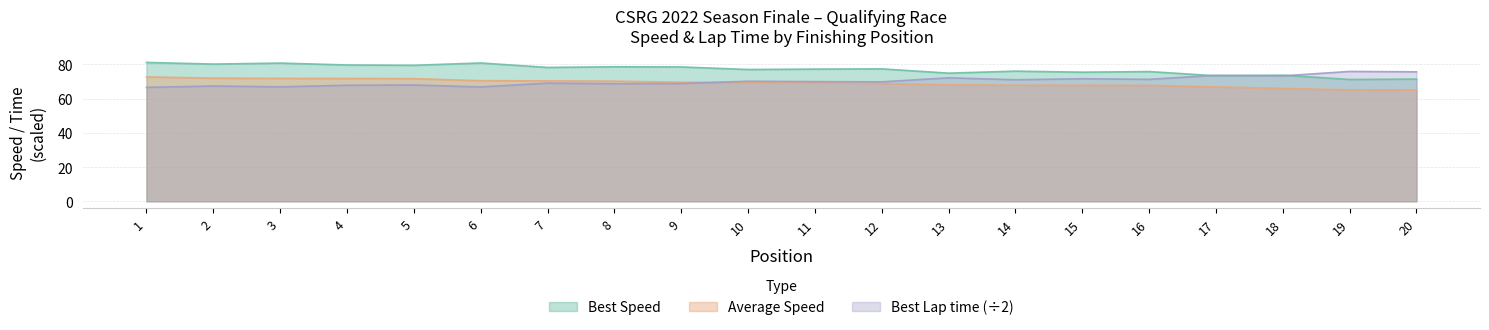

Where does the Total Time series first go above 69?

1